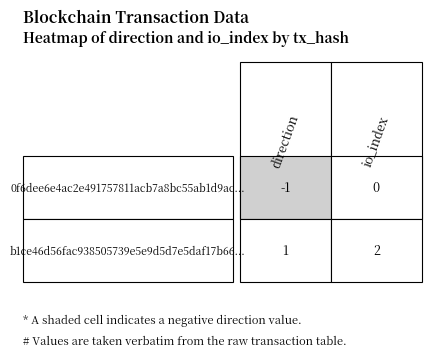

The value of b1ce46d56fac938505739e5e9d5d7e5daf17b66 at 0 is 1. True or false?

True